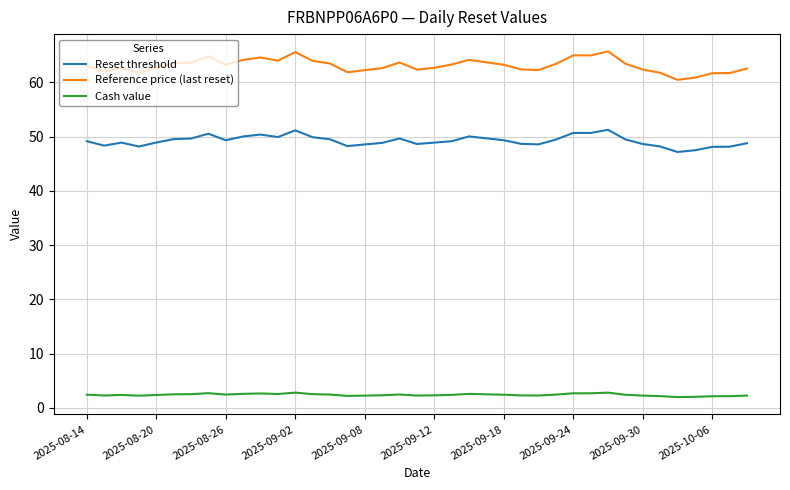

How many distinct data groups are displayed?

3